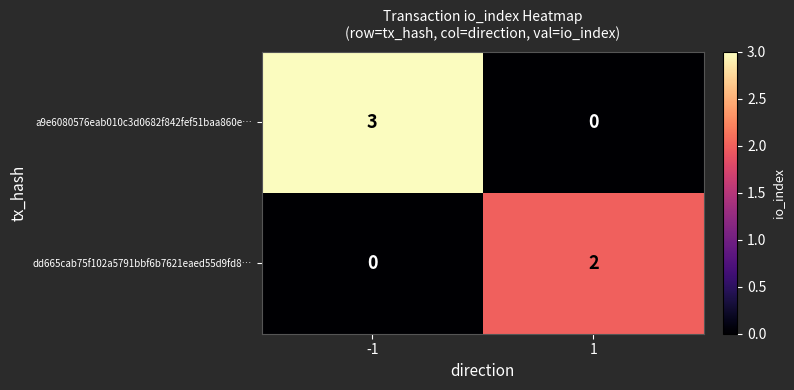

Reading left to right, transcribe all the data shown in this chart.

a9e6080576eab010c3d0682f842fef51baa860e…: -1=3	1=0
dd665cab75f102a5791bbf6b7621eaed55d9fd8…: -1=0	1=2